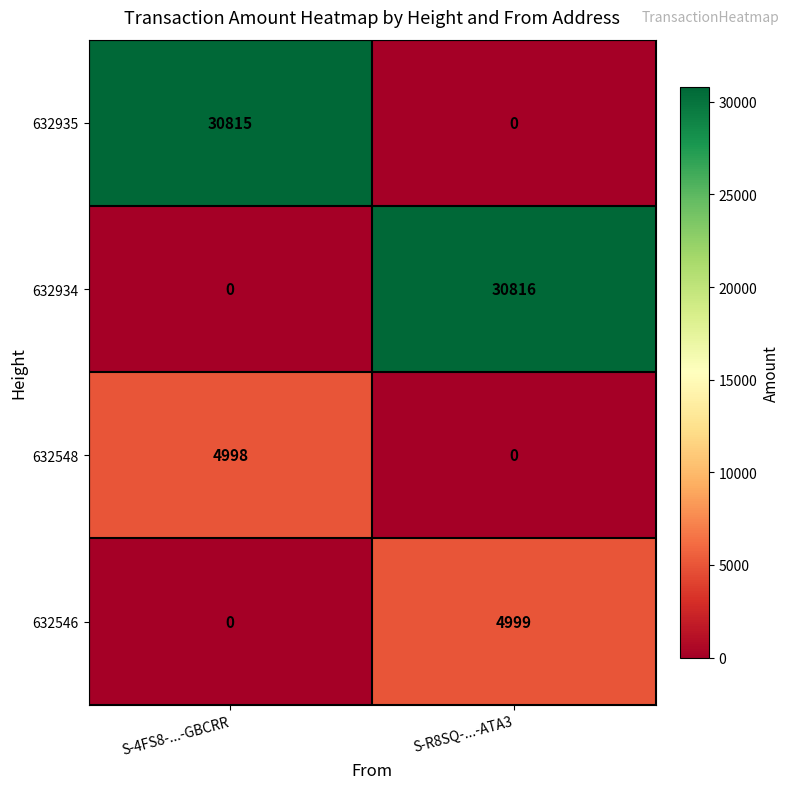

How many values in 632934 are above zero?

1